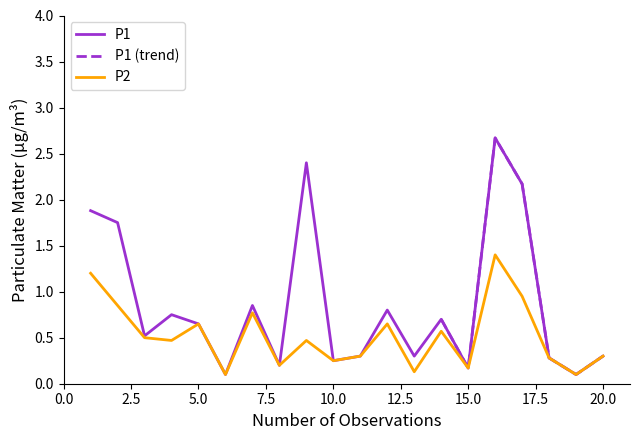

True or false: P1 and P2 intersect in this chart.

False